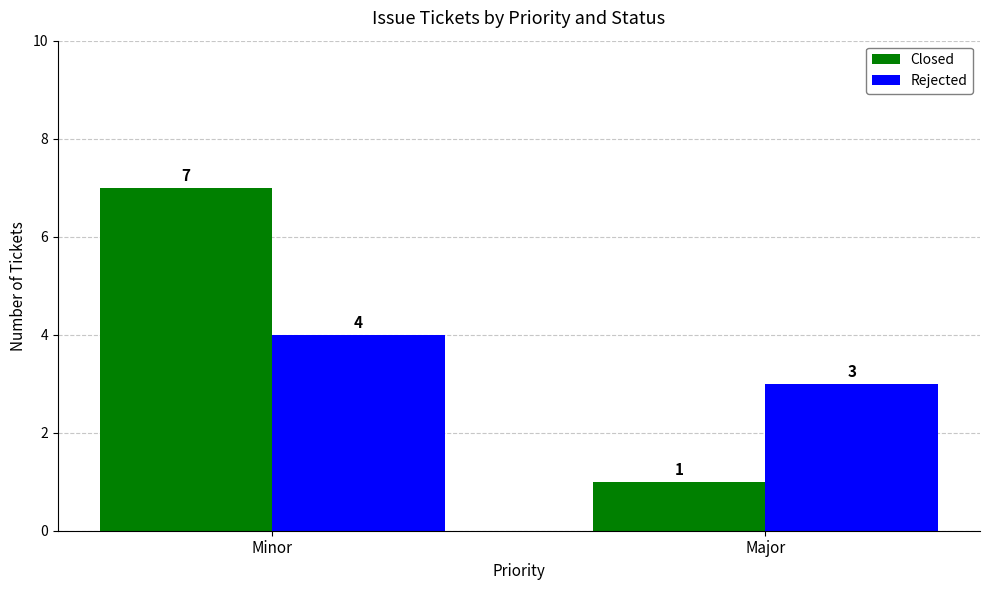

At which category does the chart reach its minimum across all series?

Major